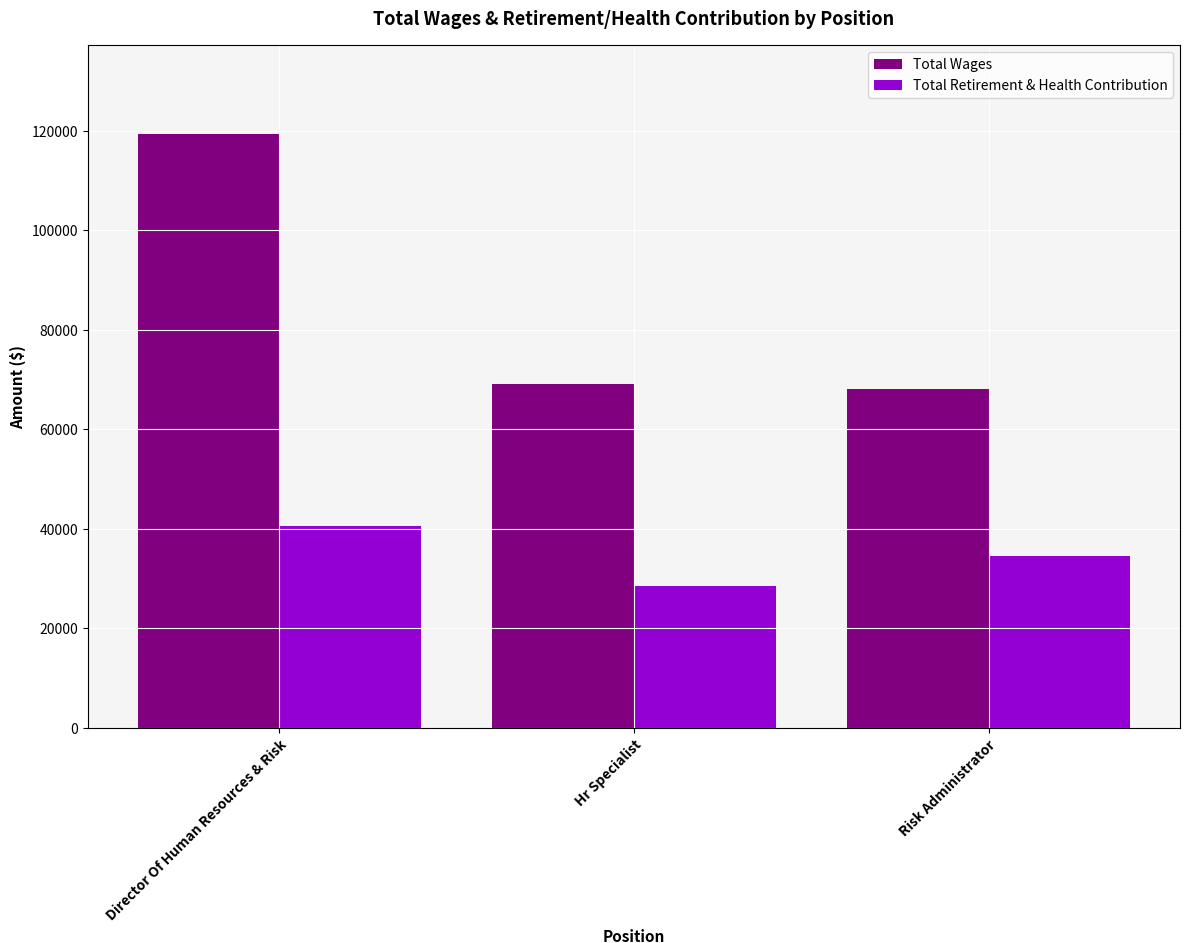

How many Total Retirement & Health Contribution values are between 28447 and 40622?

3